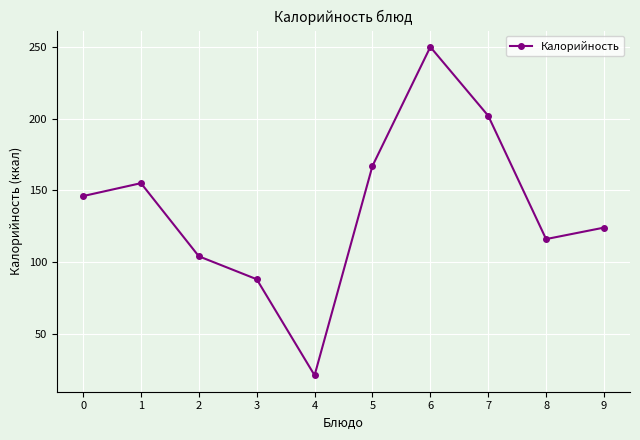

At which category does the chart reach its minimum across all series?

4